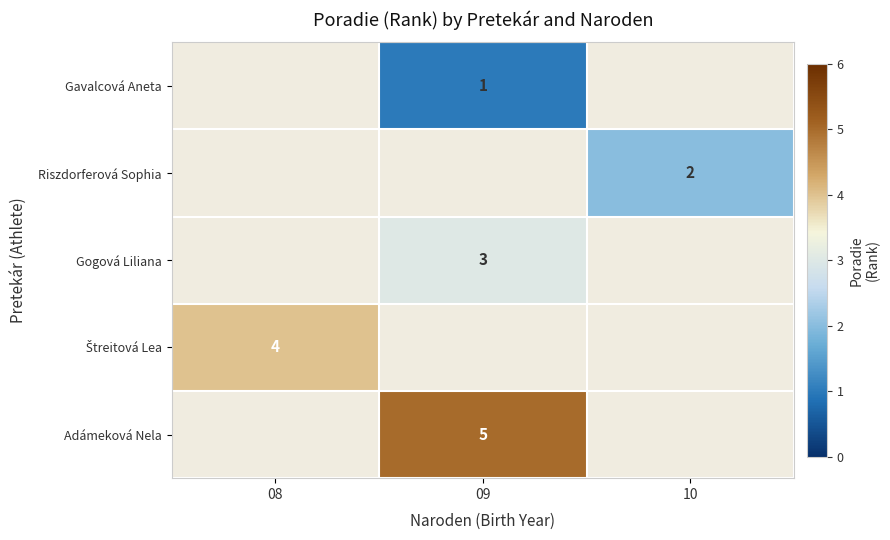

The Gavalcová Aneta series shows 1 at 09. True or false?

True